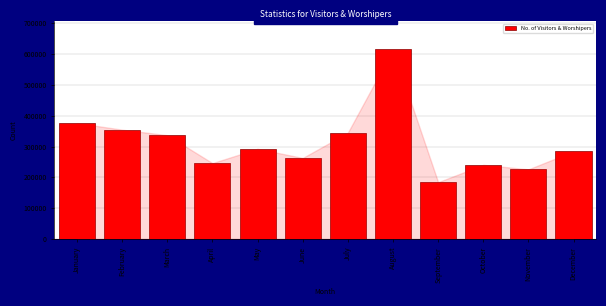

Reading left to right, list all the values displayed in this chart.

January=375966	February=354575	March=336714	April=246236	May=292674	June=262865	July=344834	August=614475	September=184378	October=240639	November=225989	December=284516